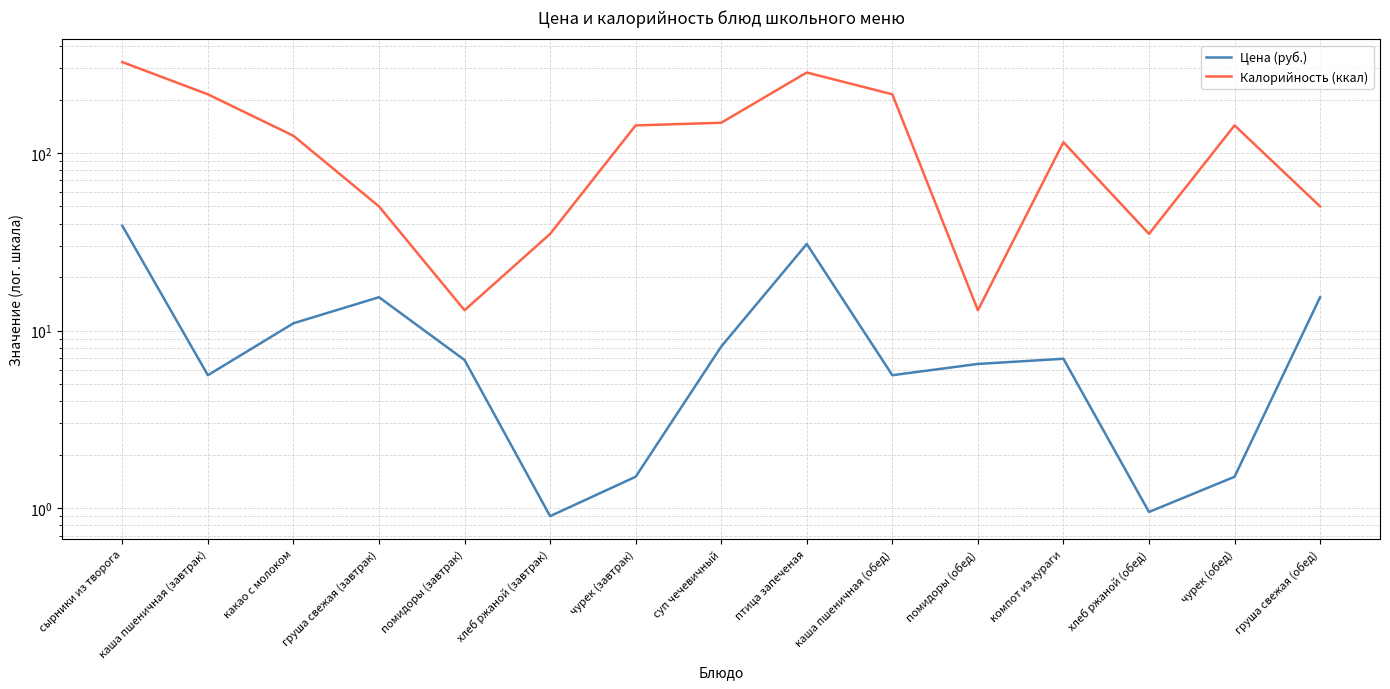

What is the difference between the maximum and minimum values in the Калорийность (ккал) series?

312.0